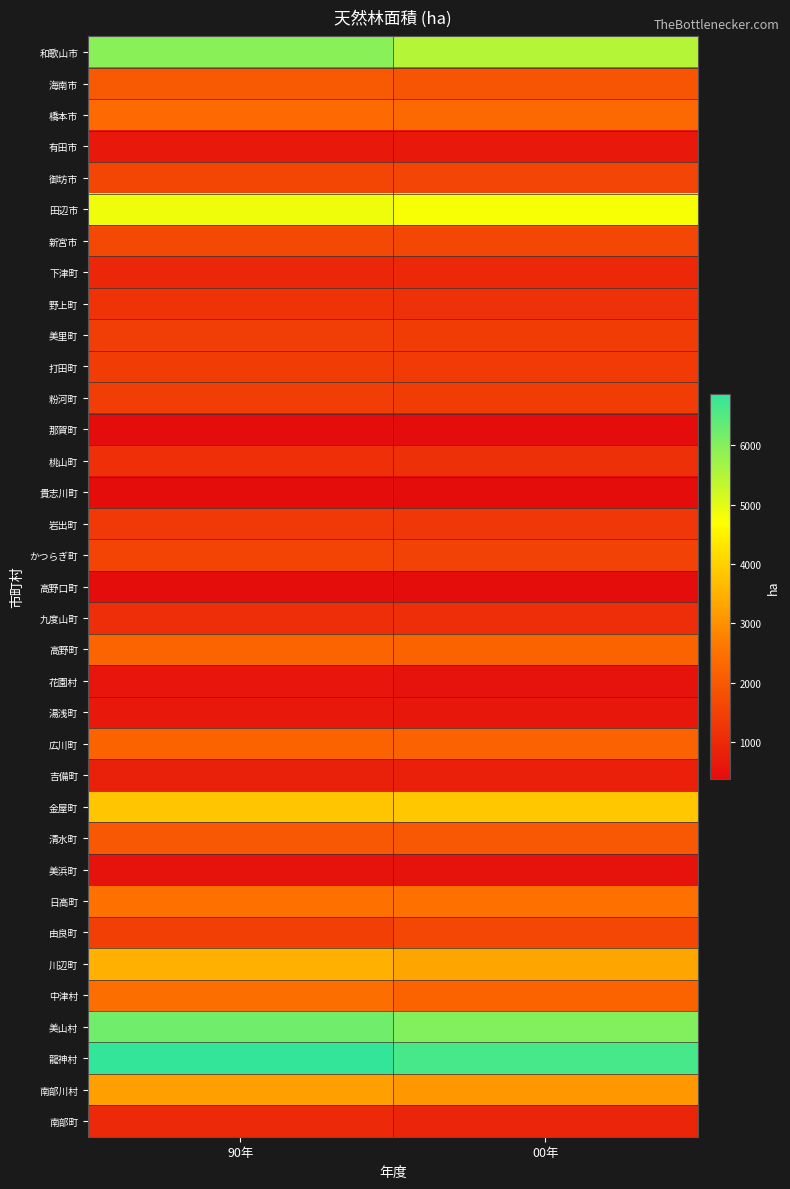

What is the total value across all series at 90年?

71852